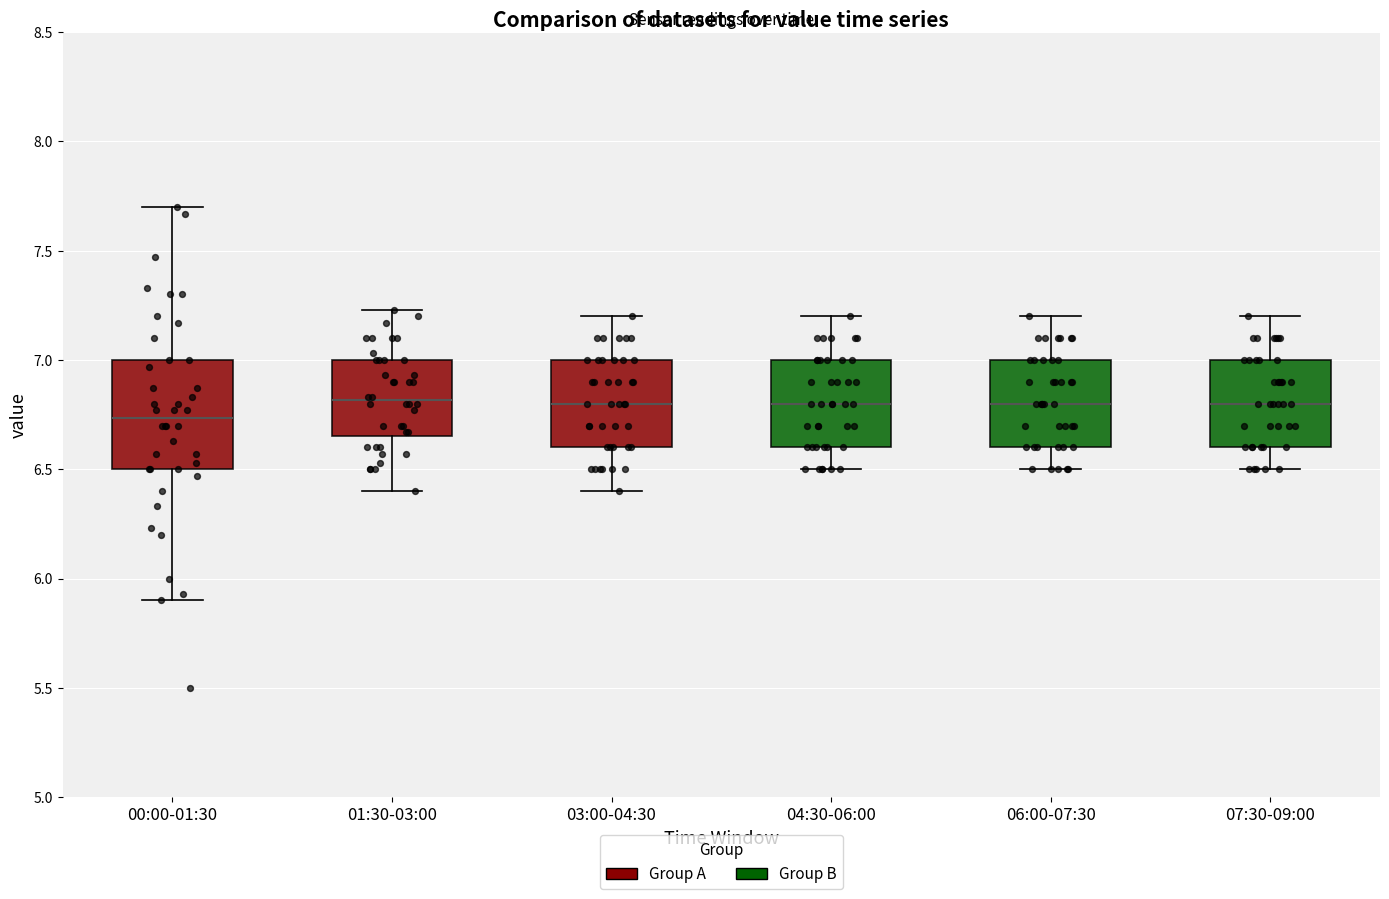

Which box has the lowest median line?

00:00-01:30